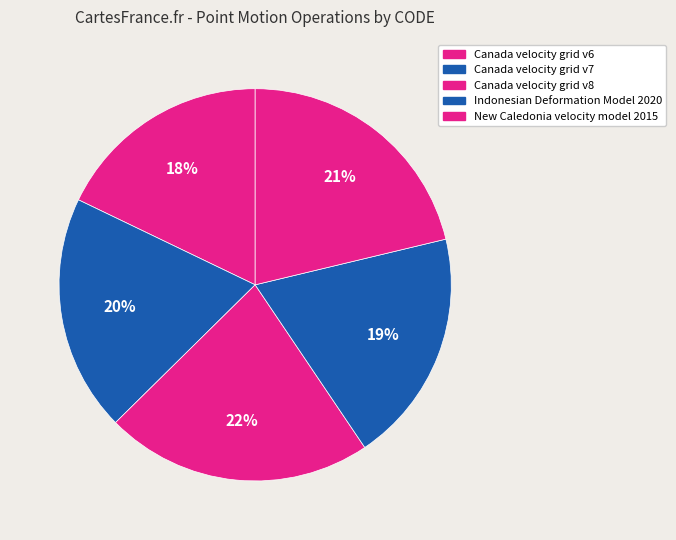

Is Canada velocity grid v8 the majority of the pie?

No